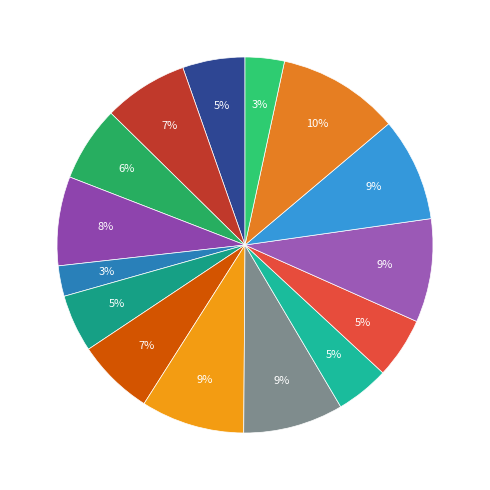

Is there any slice that represents more than half of the pie?

No